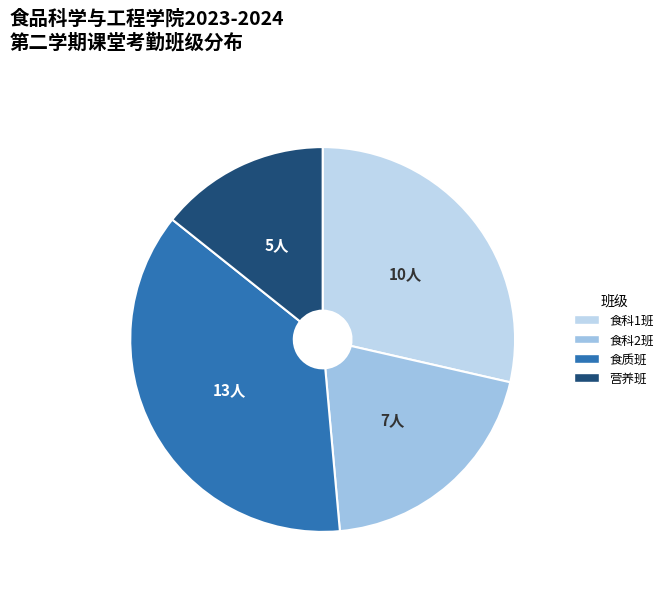

Rank the categories by value from highest to lowest.

食质班, 食科1班, 食科2班, 营养班